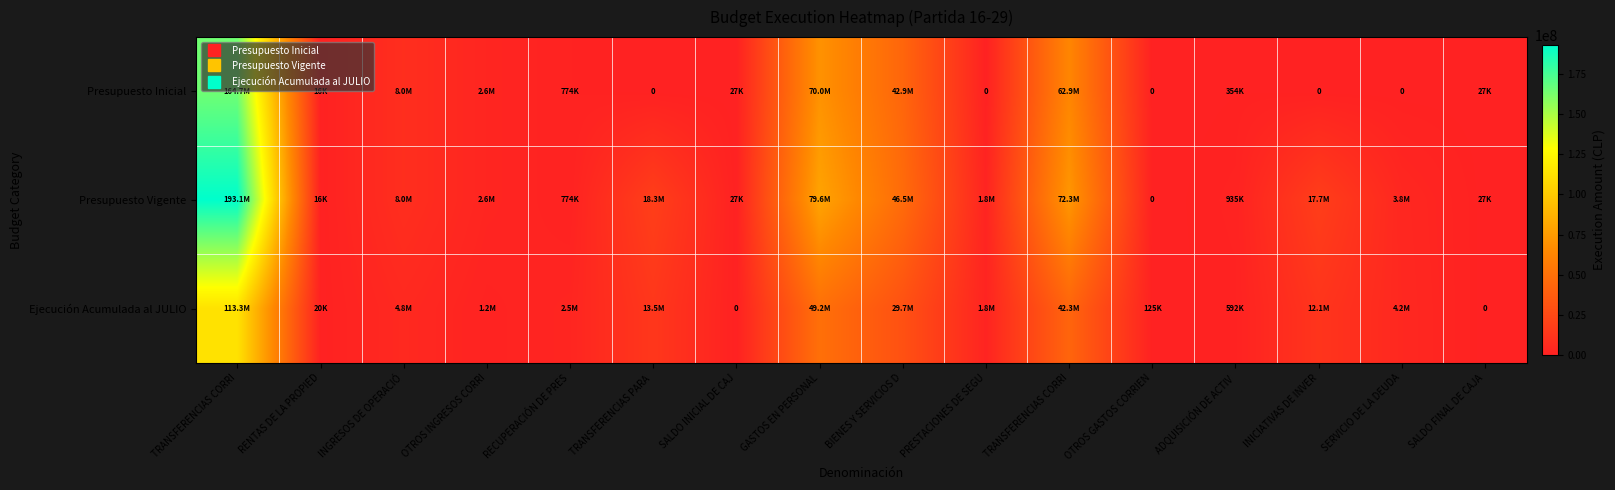

How many positive values does the Ejecución Acumulada al JULIO series have?

14